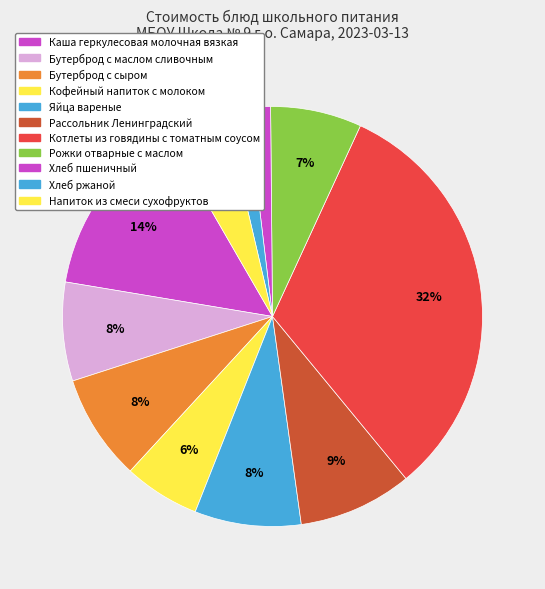

What percentage do Котлеты из говядины с томатным соусом and Бутерброд с маслом сливочным together represent?

39.8%